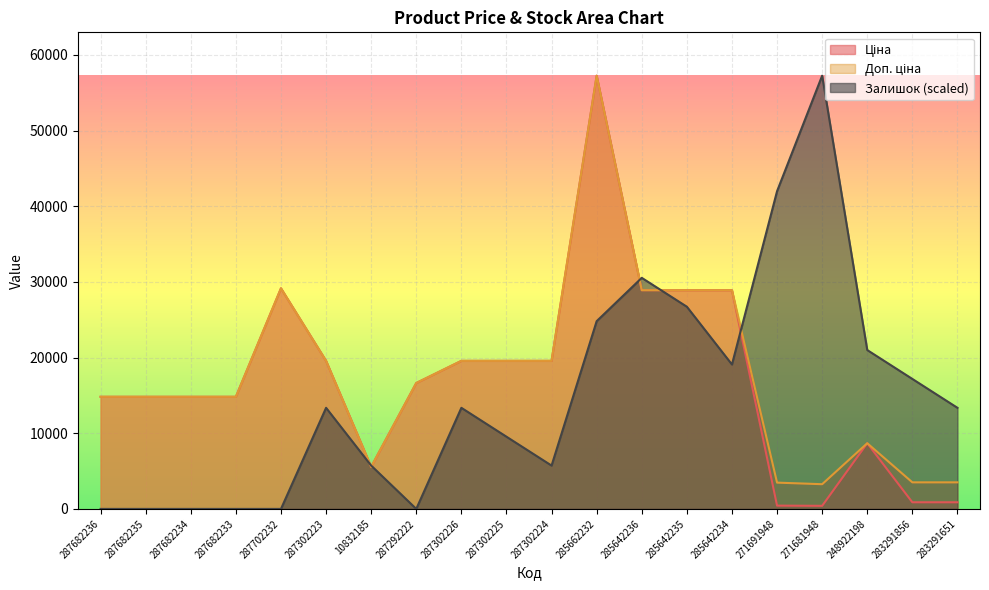

Is the value of Залишок at 287682234 greater than the value of Доп. ціна at 283291651?

No